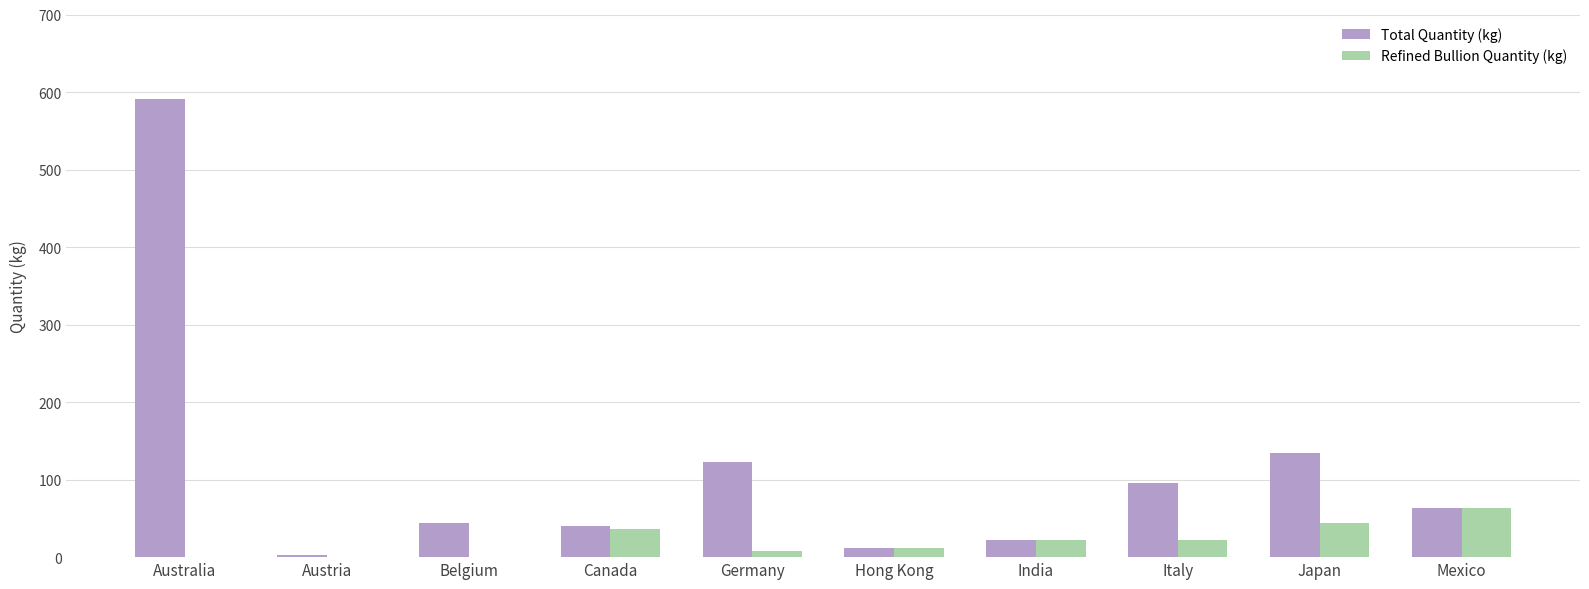

What value does the Refined Bullion Quantity (kg) series have at Canada?

36.9